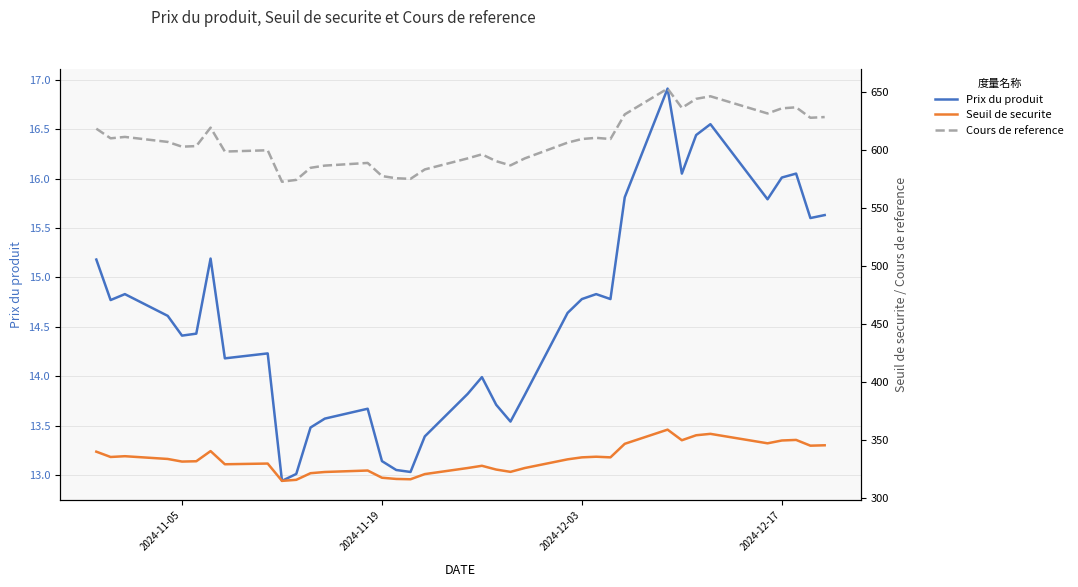

True or false: Cours de reference and Seuil de securite cross at least once.

False